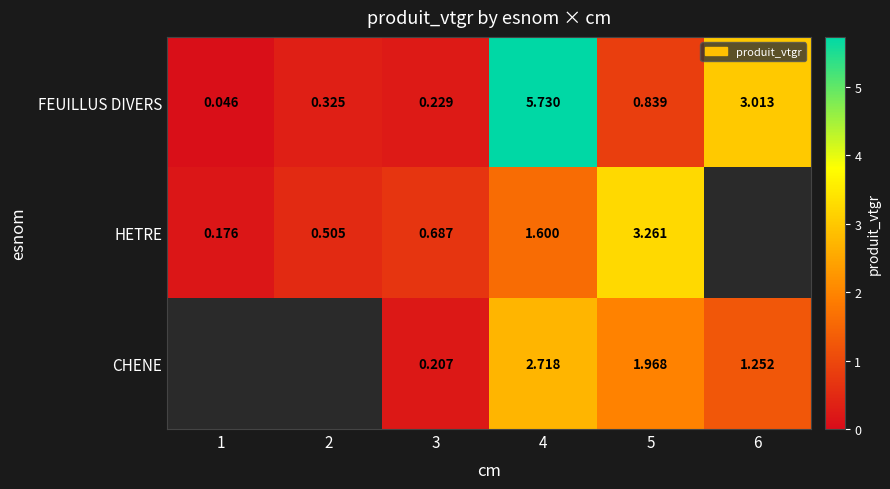

Rank the series at 5 from highest to lowest value.

HETRE, CHENE, FEUILLUS DIVERS